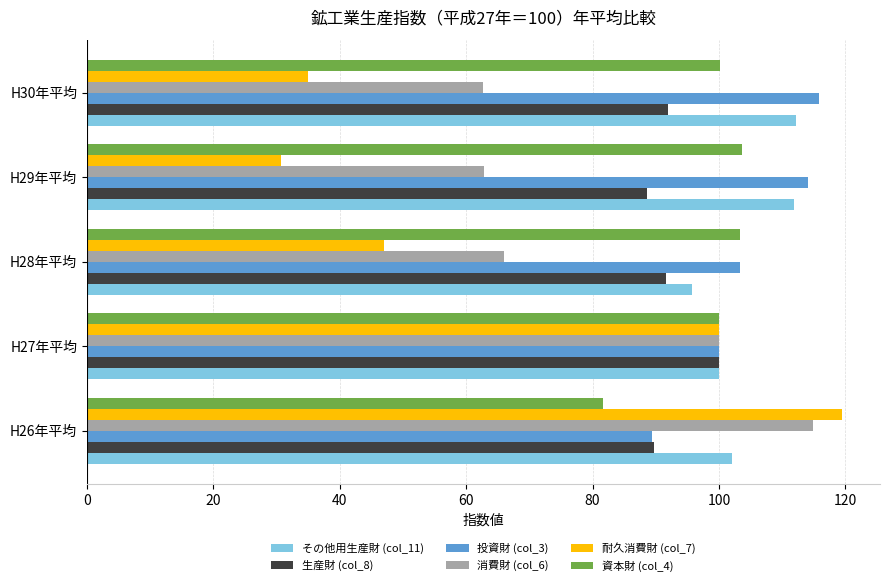

What is the average value of the 生産財 (col_8) series?

92.4